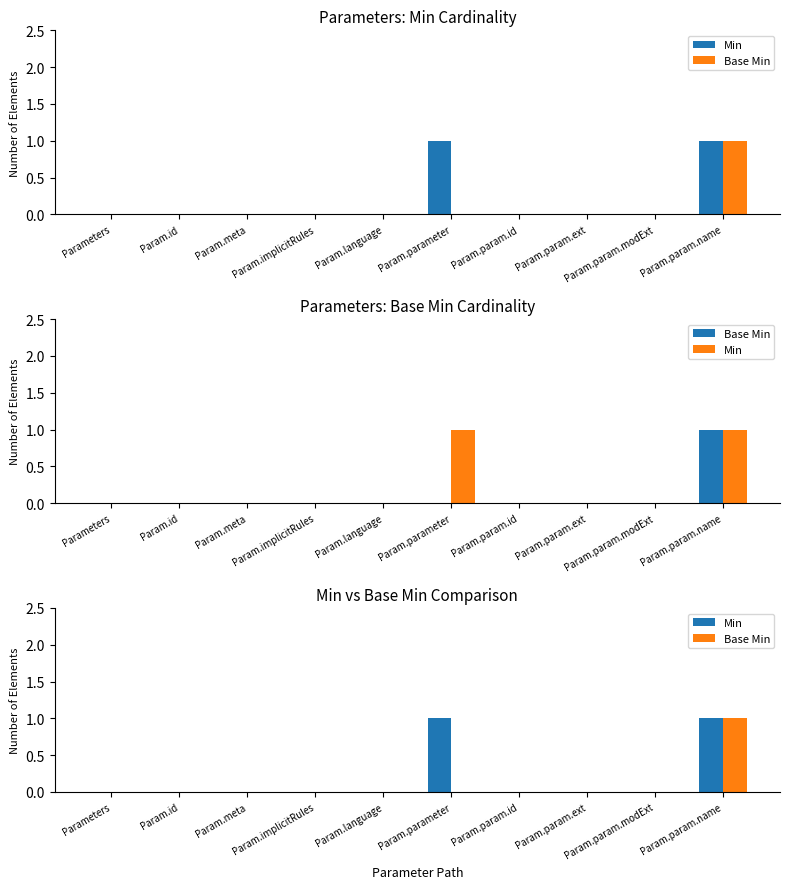

What position from the left is Param.param.name?

10